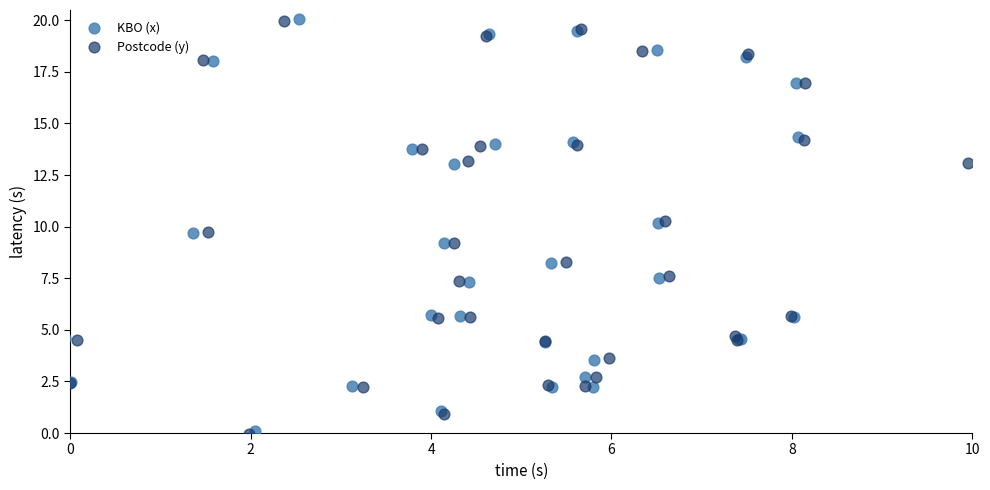

Which series has the widest spread of Y values?

Postcode (y)